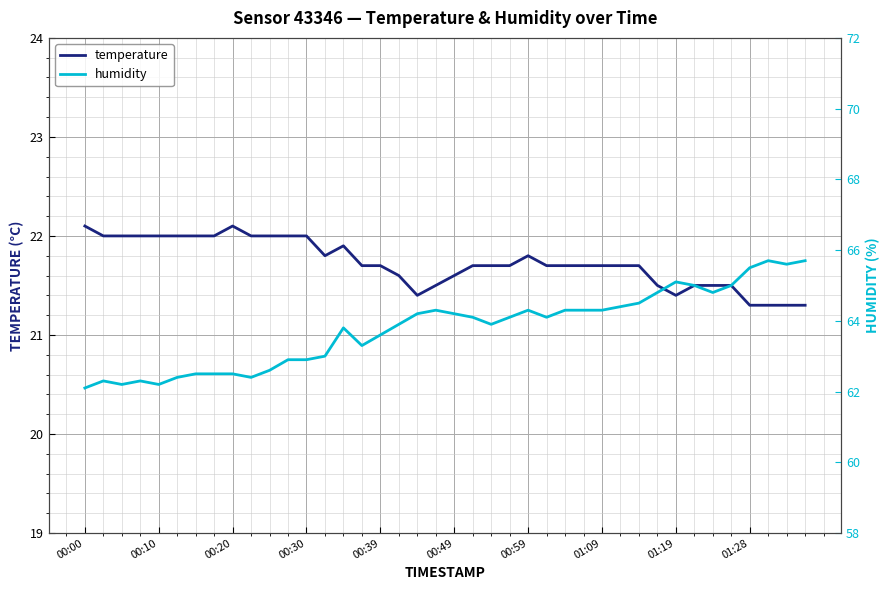

Is it true that temperature equals 10.3 at 00:49?

False